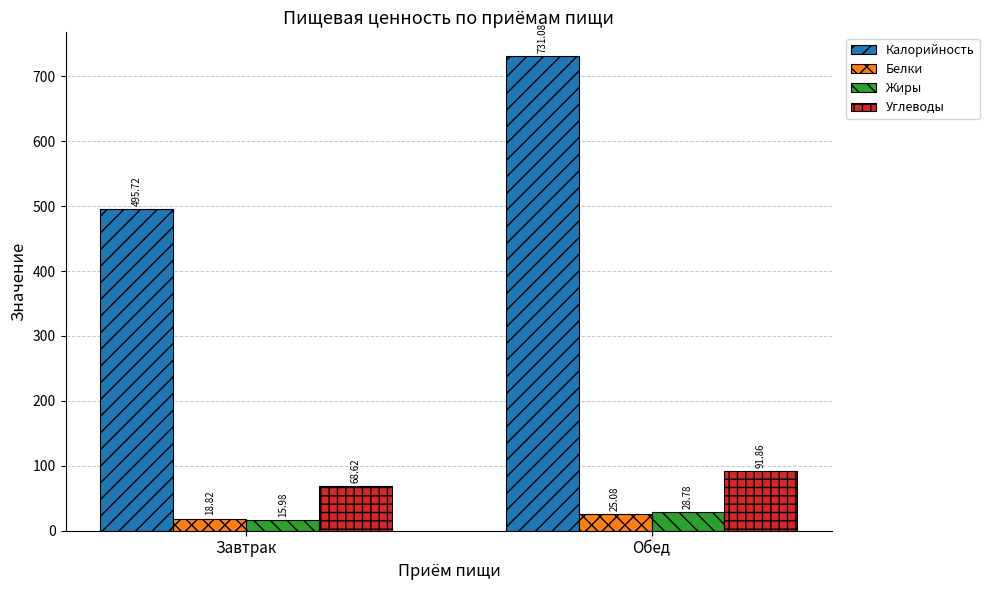

At which category is the sum across all series the highest?

Обед